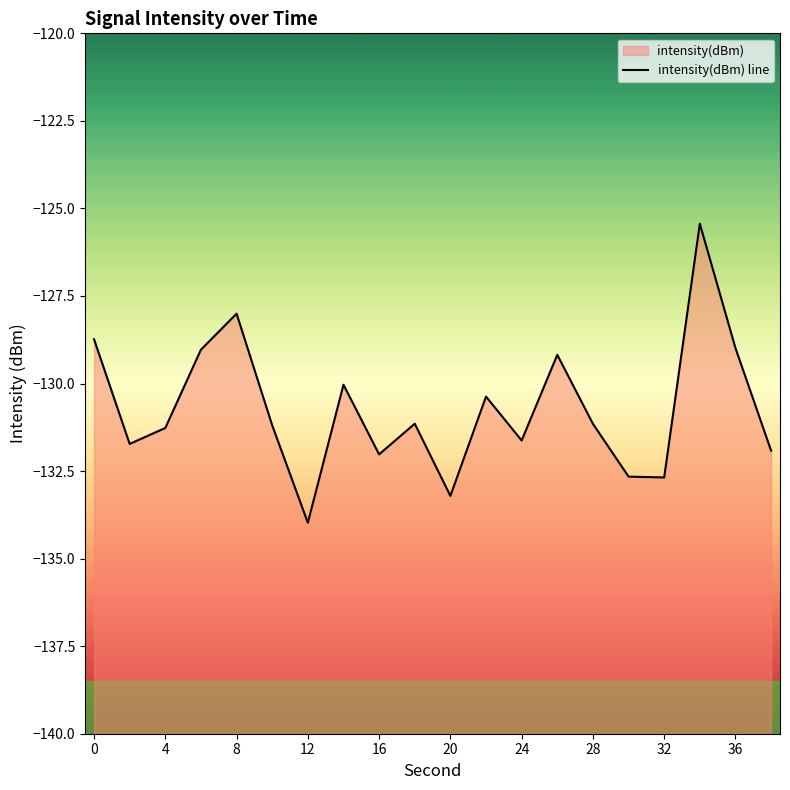

What is the maximum value shown in the chart?

-125.4